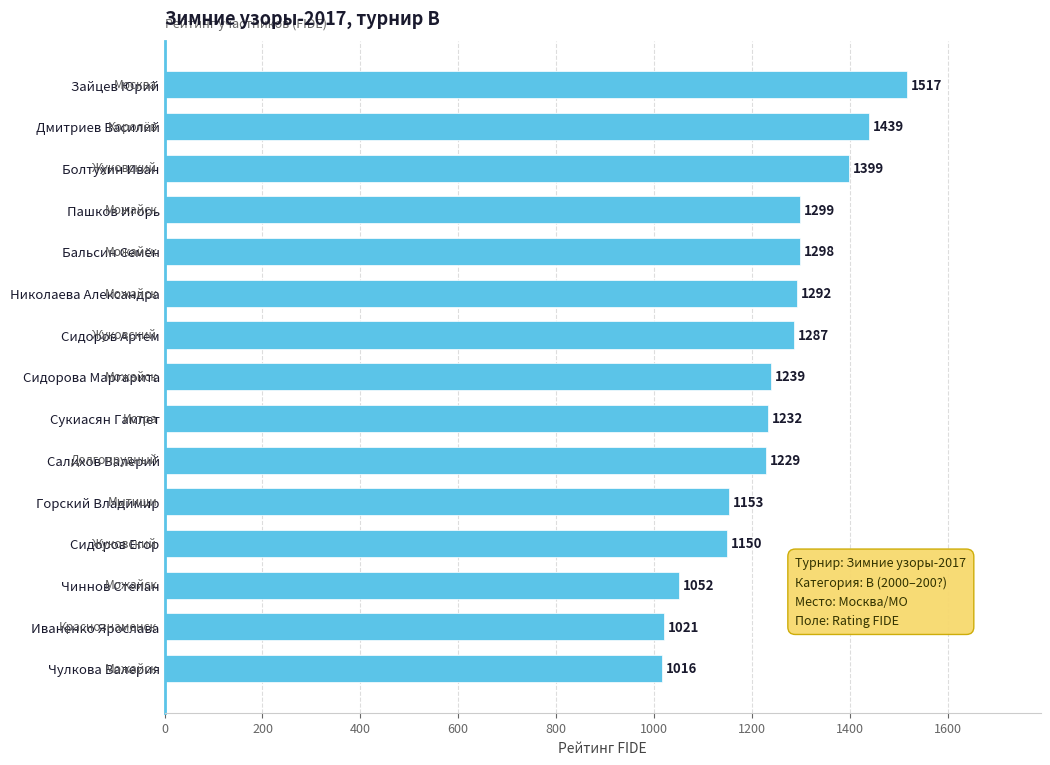

Does the chart contain any negative values?

No